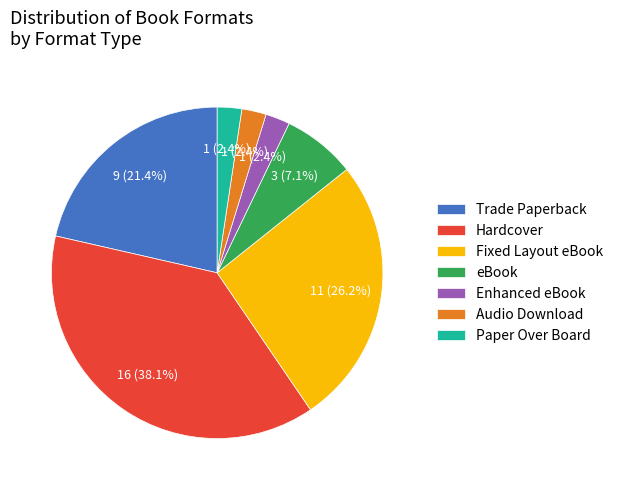

What percentage is the Trade Paperback slice, to the nearest percent?

21%